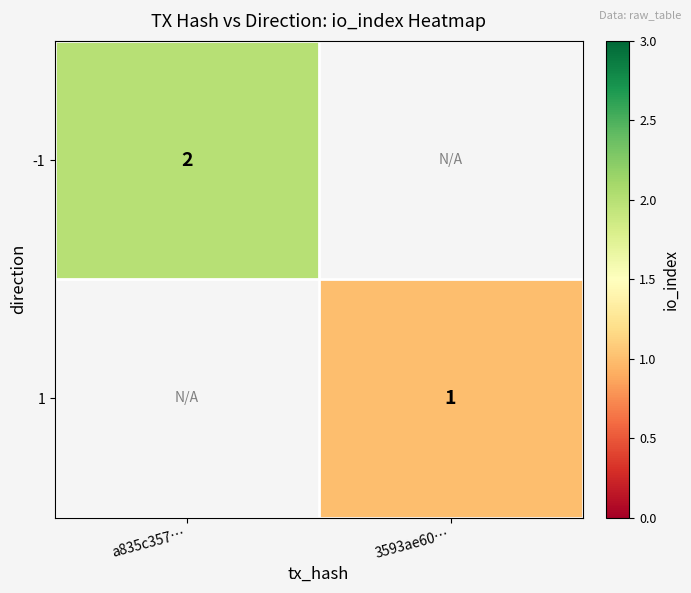

True or false: 1 has a value of 2 at 3593ae60….

False